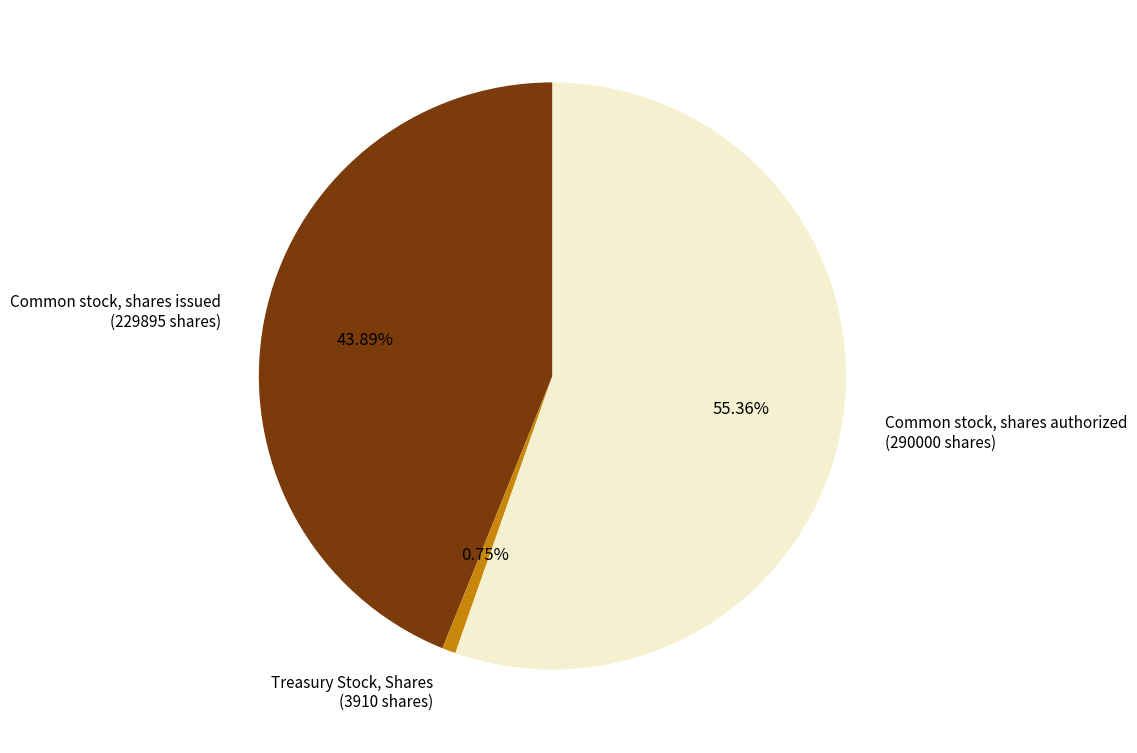

Is there a majority slice in this chart?

Yes